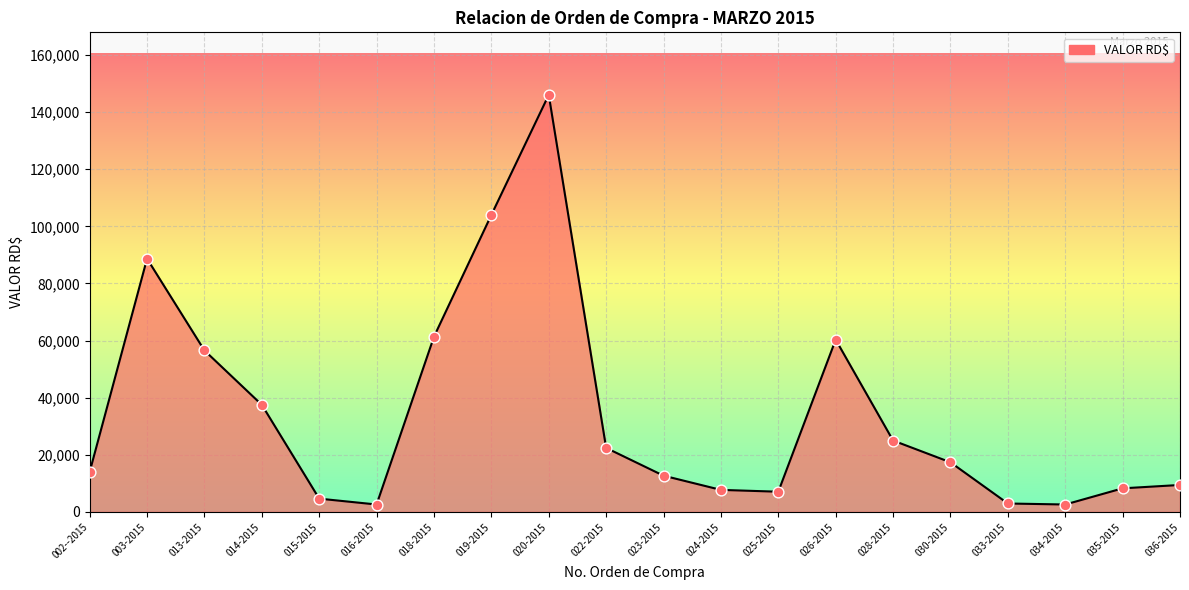

What is the ratio of the value at 013-2015 to the value at 034-2015?

21.8